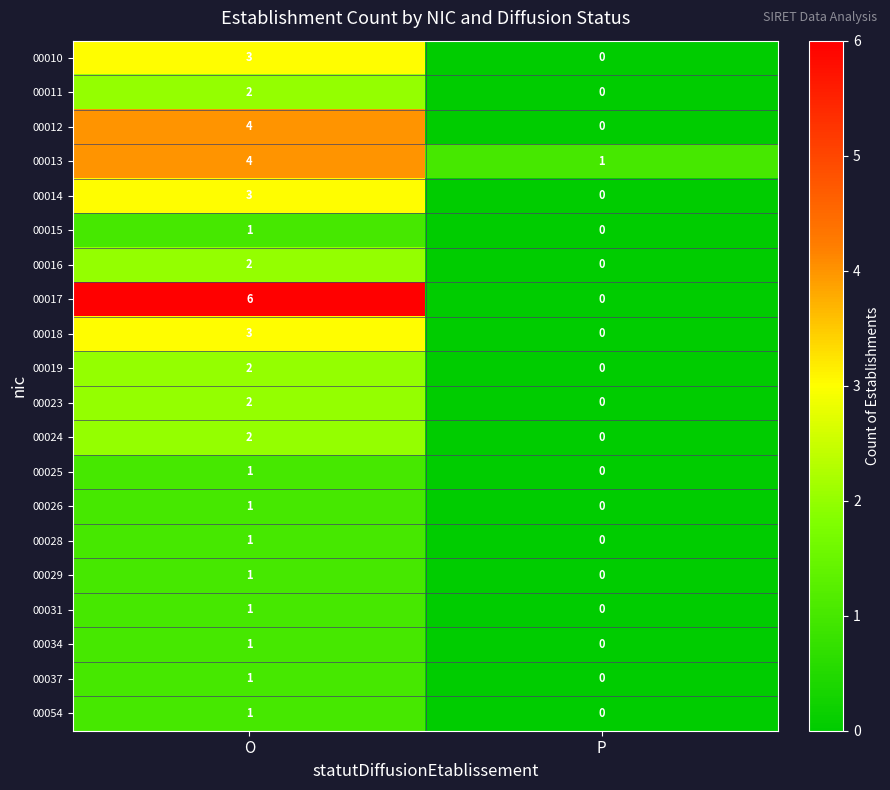

At how many categories does at least one series exceed 5?

1